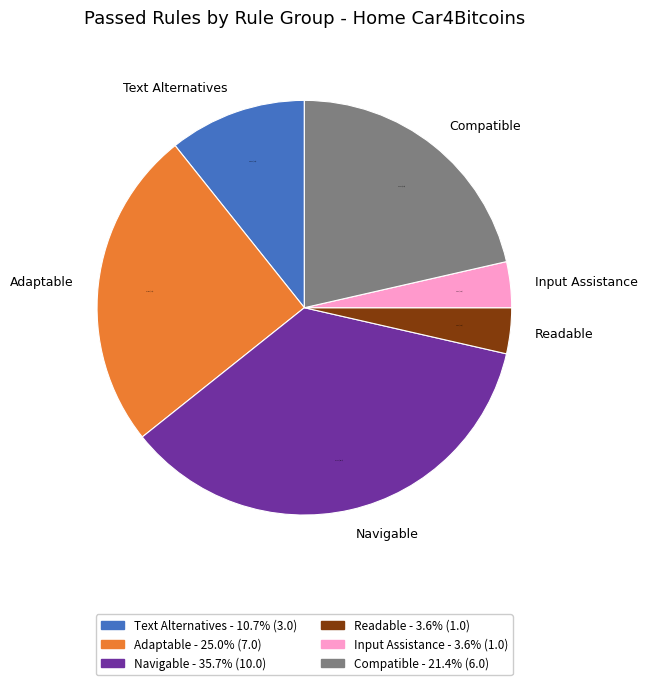

What portion of the pie excludes Input Assistance?

96.4%